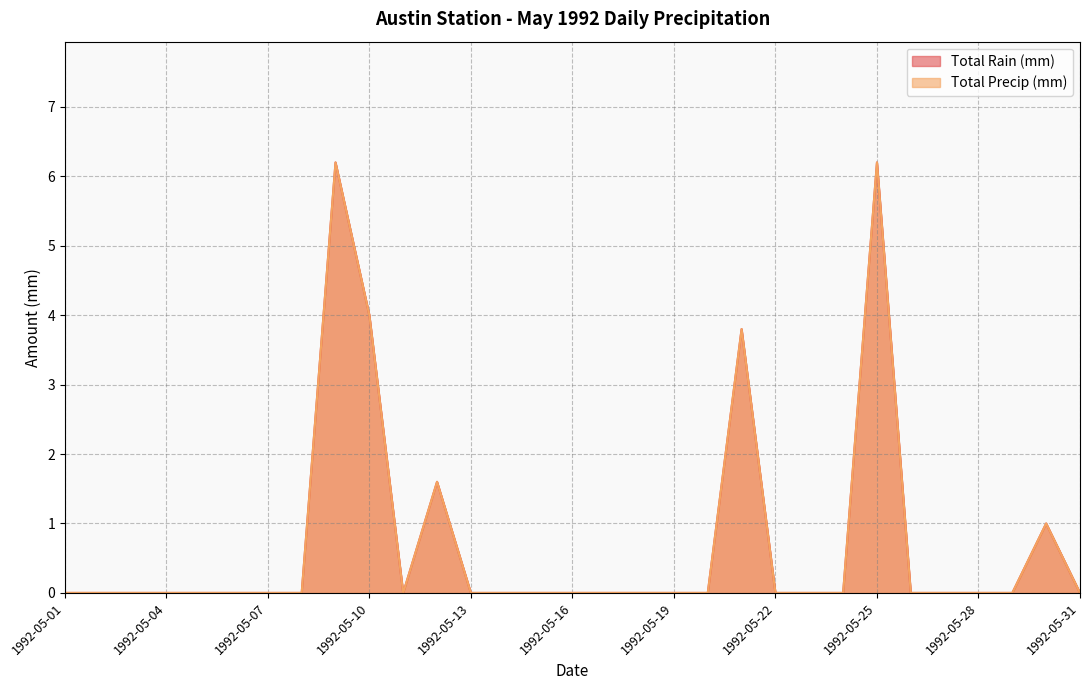

How many values in Total Precip (mm) are above zero?

6